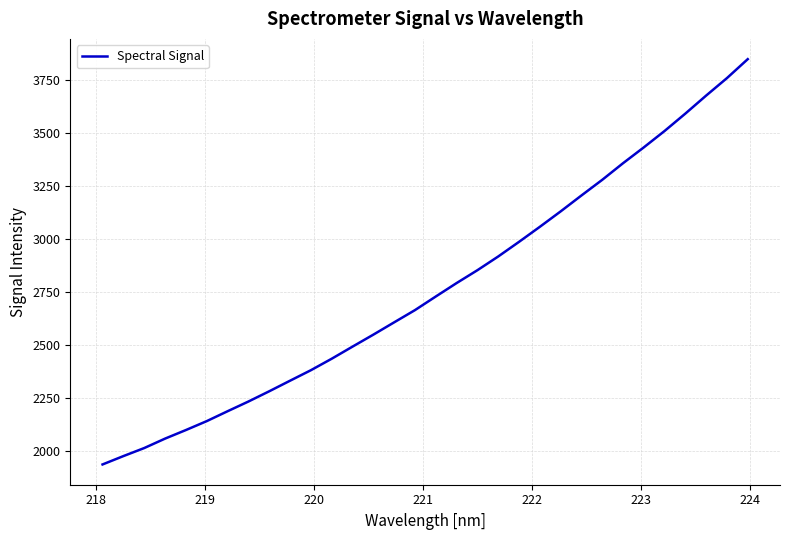

True or false: there are more than 2 points higher than both neighbors.

False